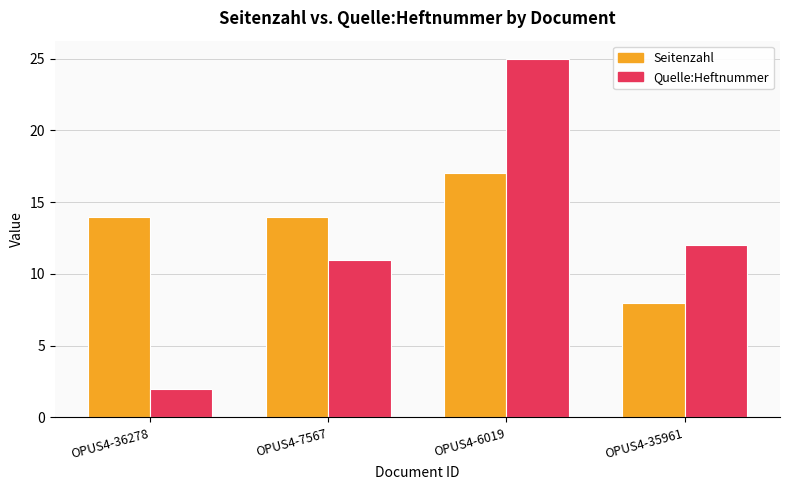

How many categories are shown in the chart?

4